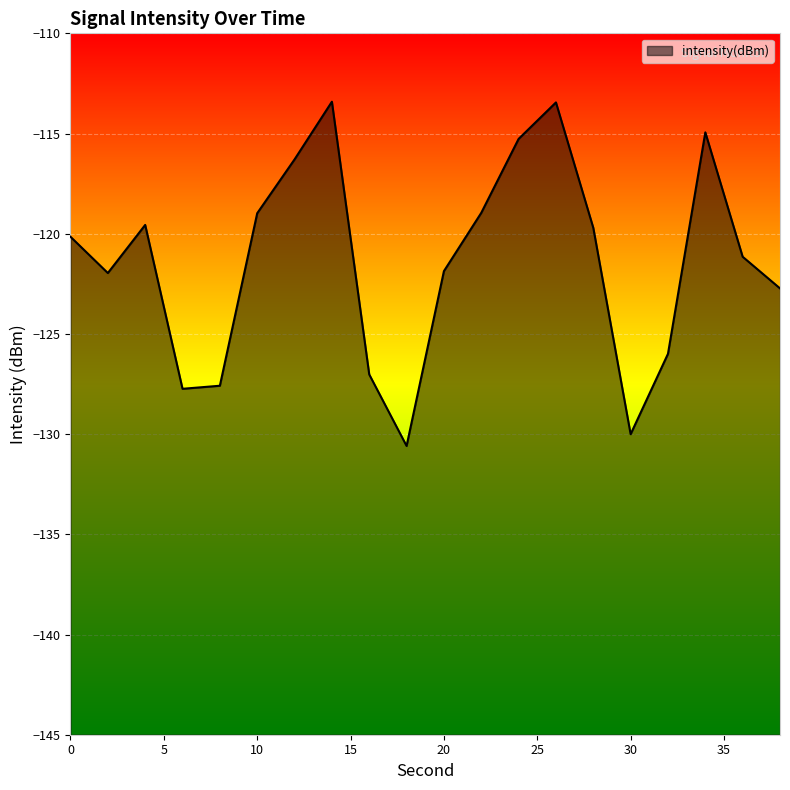

List the labels in order of value, largest first.

14, 26, 34, 24, 12, 22, 10, 4, 28, 0, 36, 20, 2, 38, 32, 16, 8, 6, 30, 18